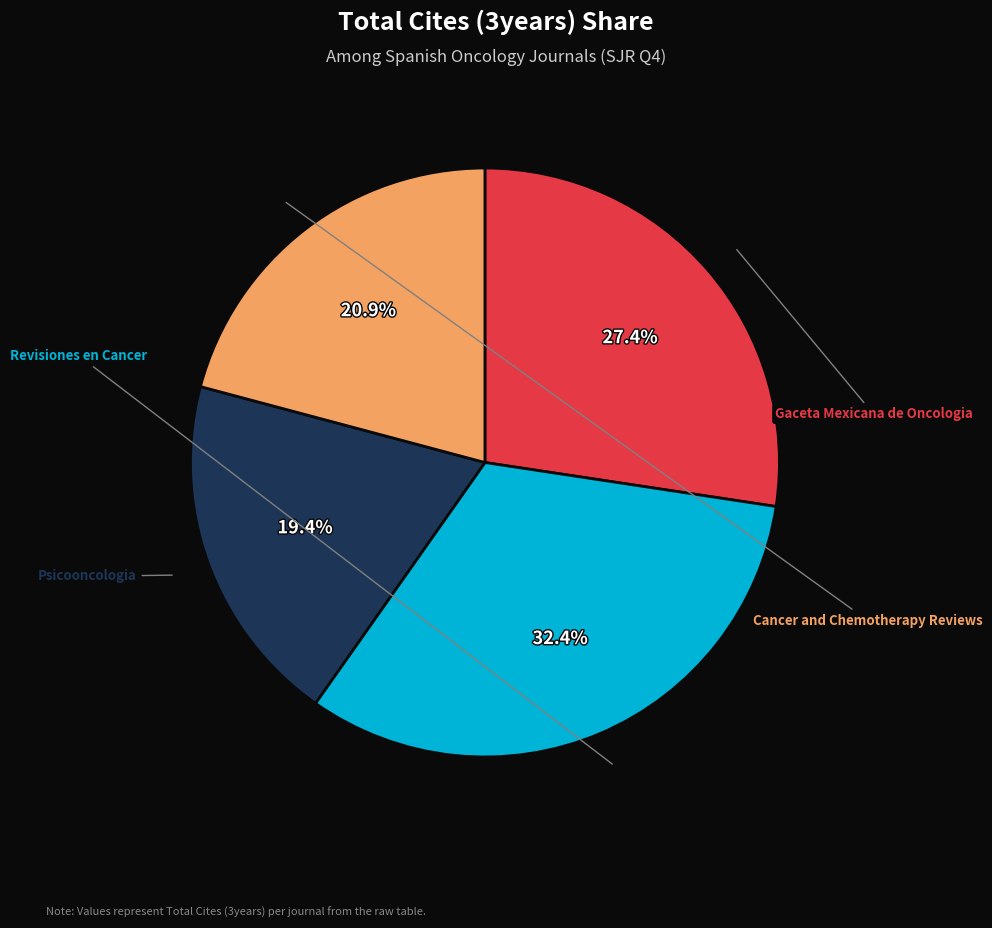

Is there a majority slice in this chart?

No